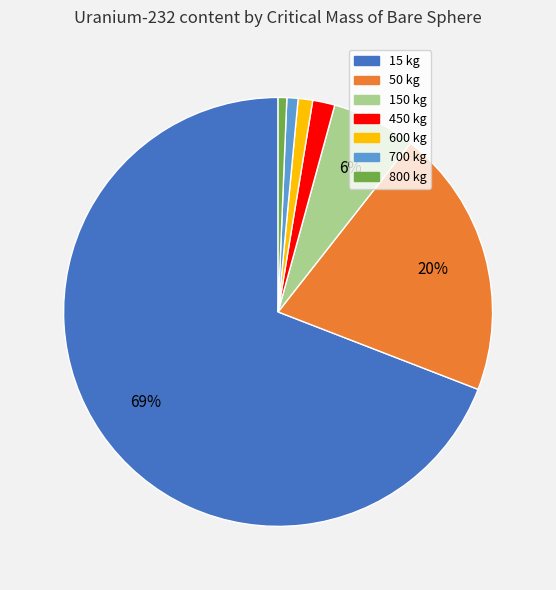

Which category has the biggest portion of the pie?

15 kg